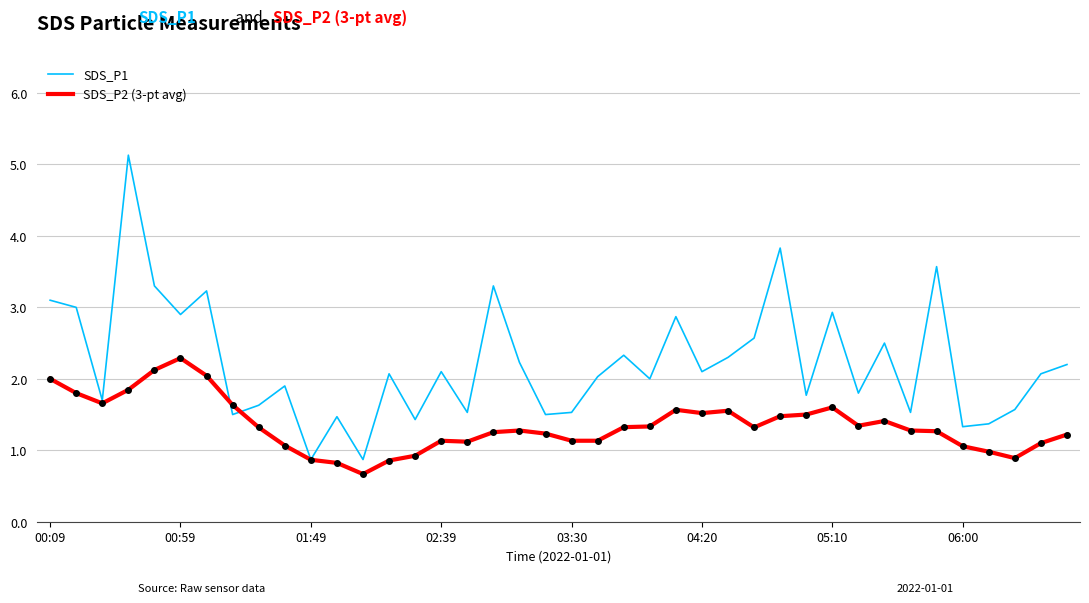

List the series in order of their overall mean, lowest first.

SDS_P2 (3-pt avg), SDS_P1